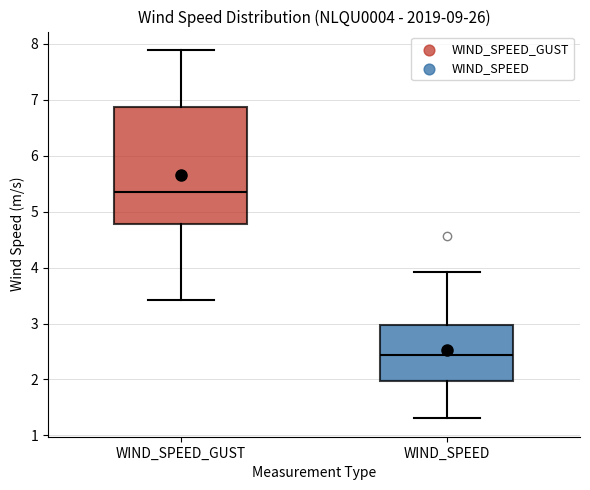

Which box is the tallest, from its lower edge to its upper edge?

WIND_SPEED_GUST